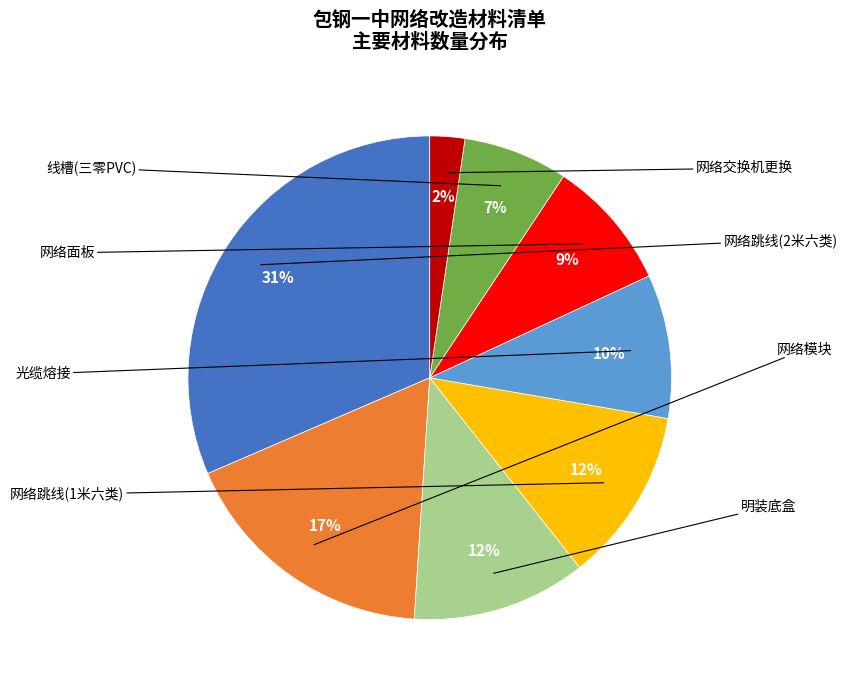

Is there any slice that represents more than half of the pie?

No